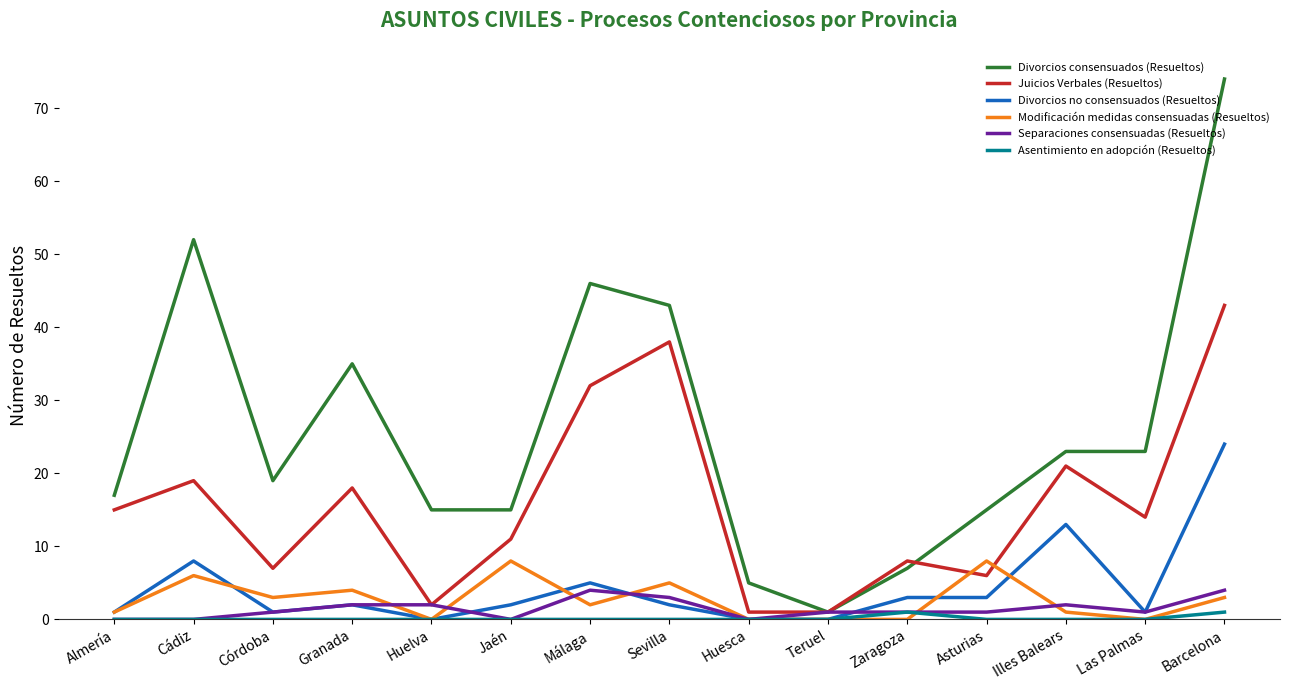

True or false: Divorcios no consensuados (Resueltos) has a value of 2 at Jaén.

True